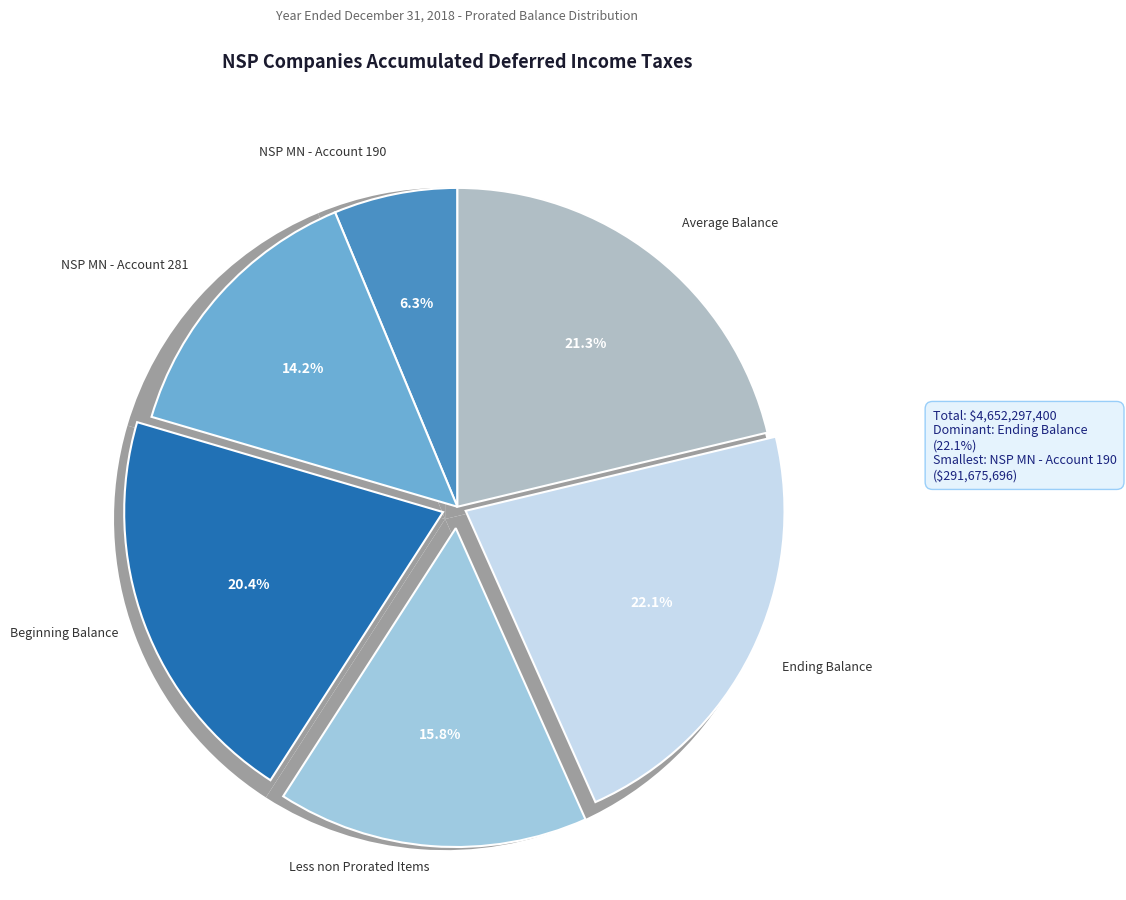

How much of the chart is everything except NSP MN - Account 190?

93.7%